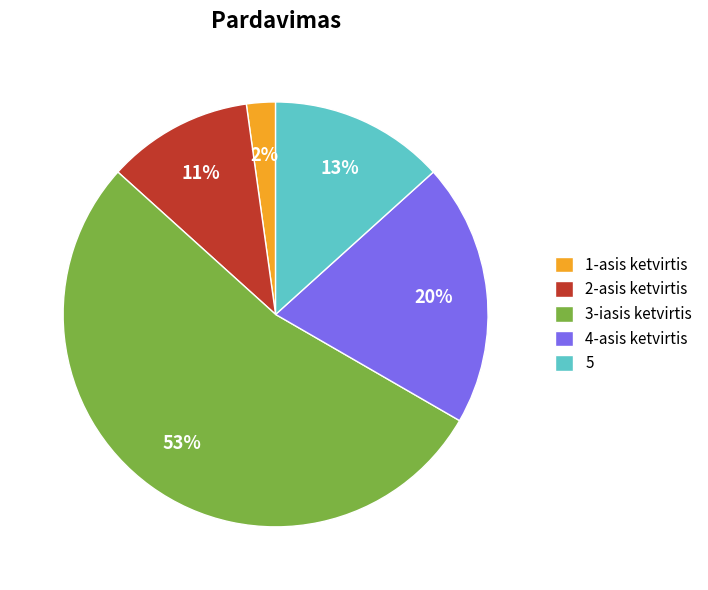

Is the sum of 4-asis ketvirtis and 2-asis ketvirtis greater than half?

No